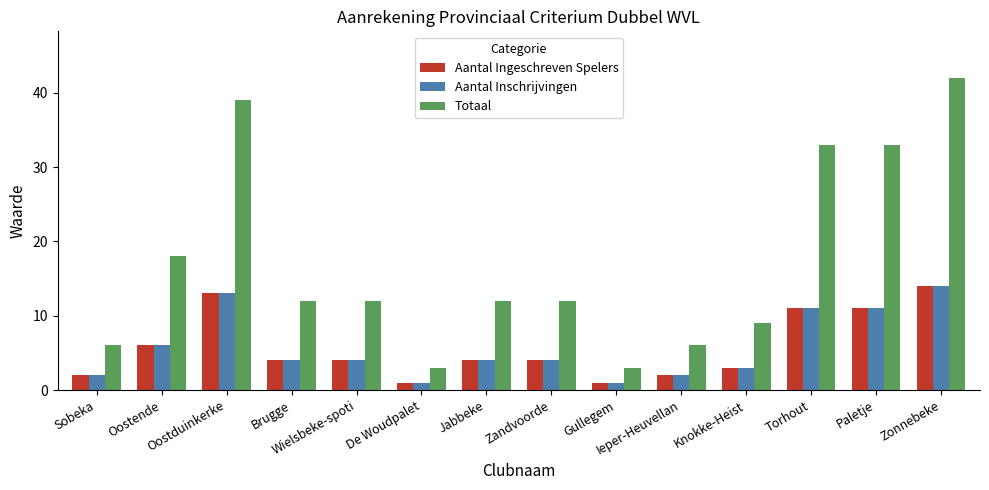

What is the maximum value for Totaal?

42